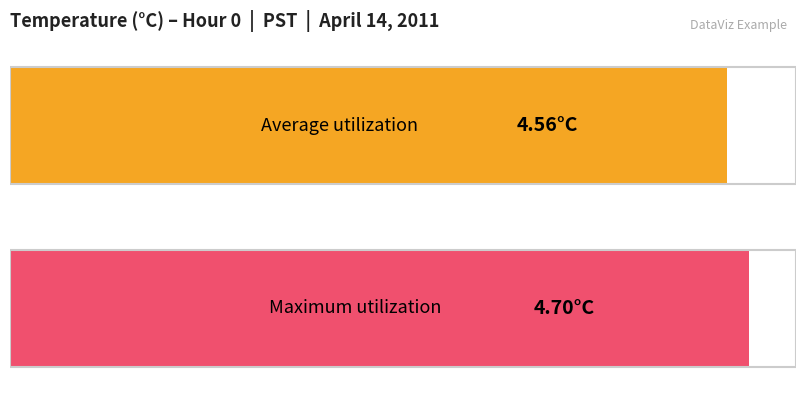

How many bars are there in each group?

2